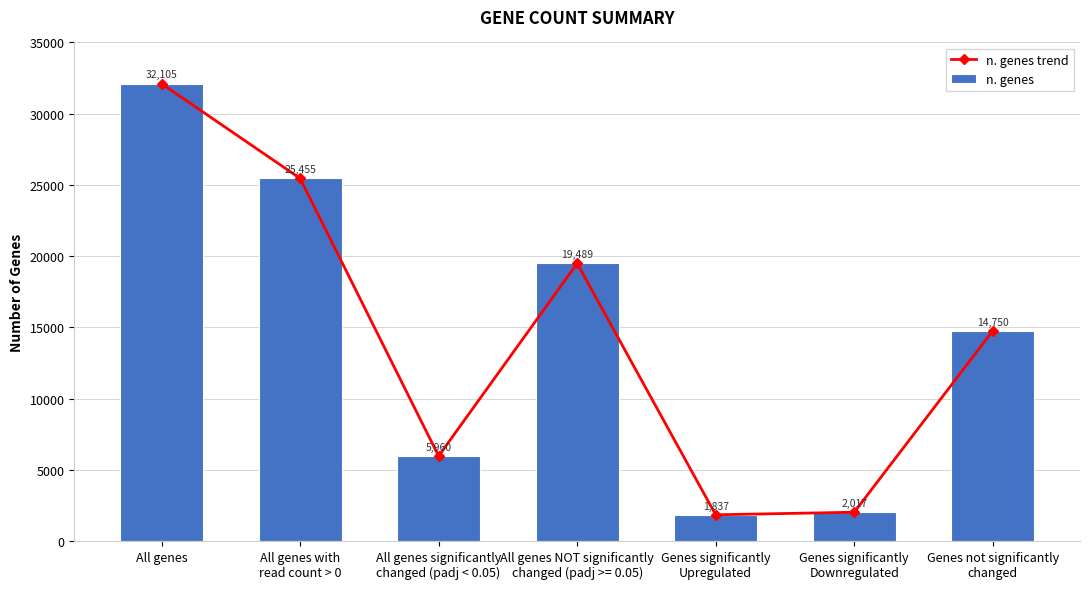

Between Genes not significantly
changed and All genes with
read count > 0, which is larger?

All genes with
read count > 0